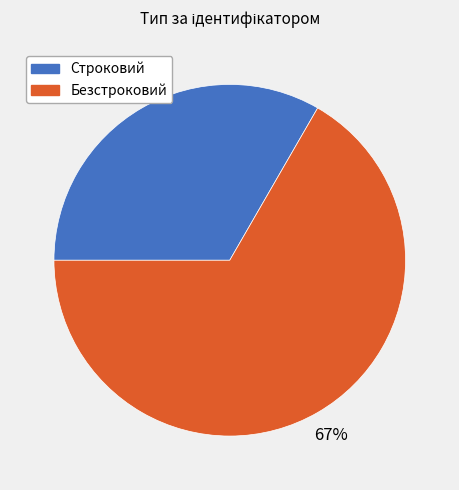

To the nearest percent, what is the average slice percentage?

50%